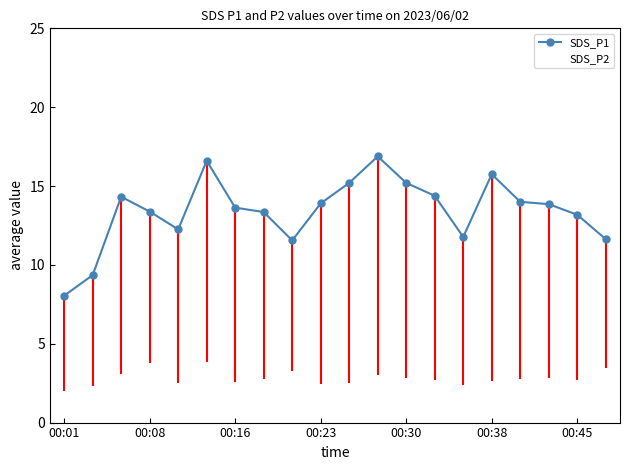

How many interior local peaks does the SDS_P1 series have?

4